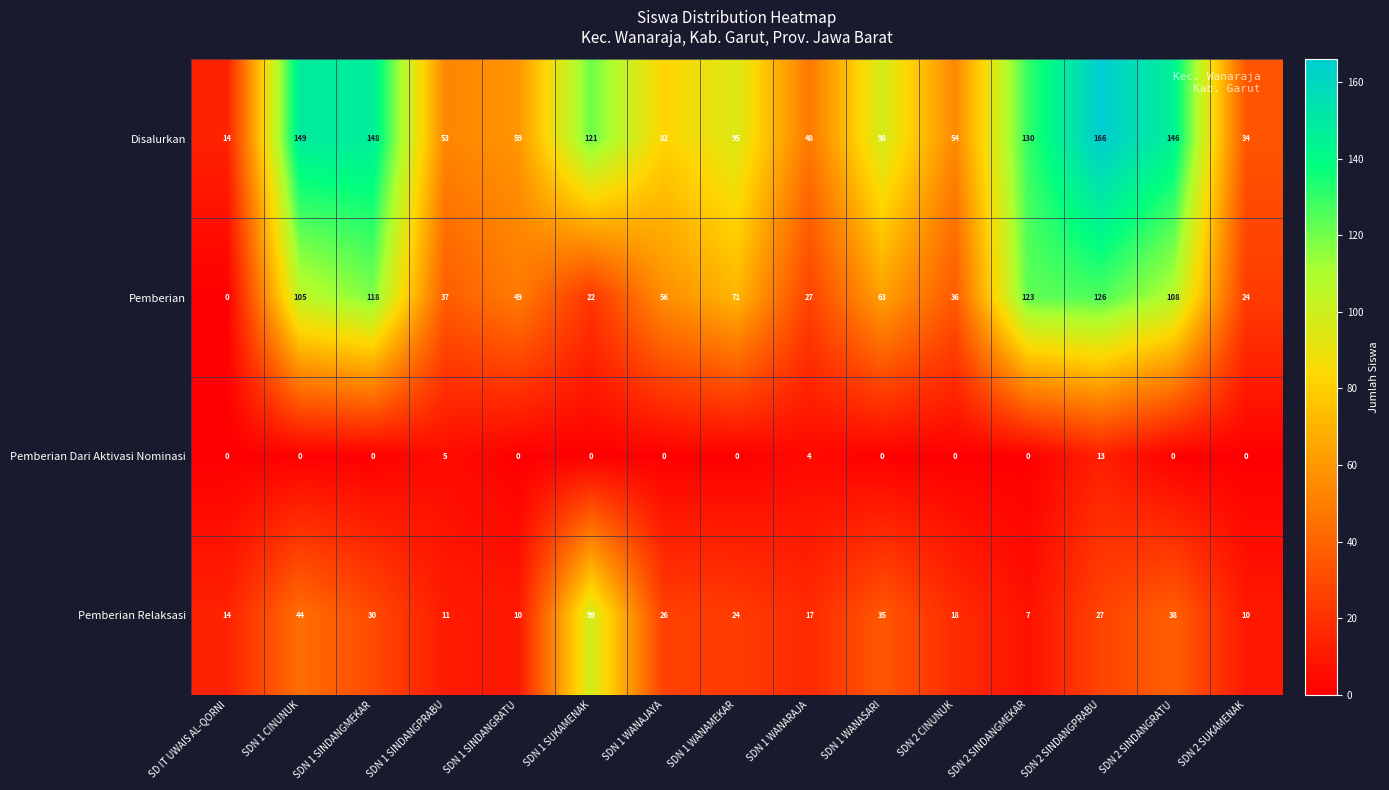

Which series has the widest spread of values?

Disalurkan